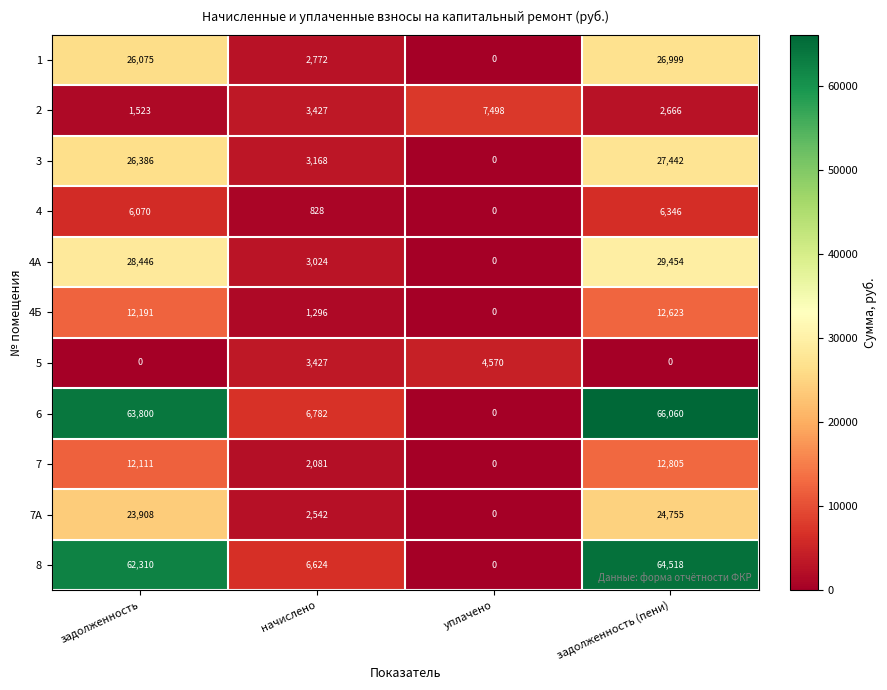

What is the difference between the 5 values at задолженность and уплачено?

4570